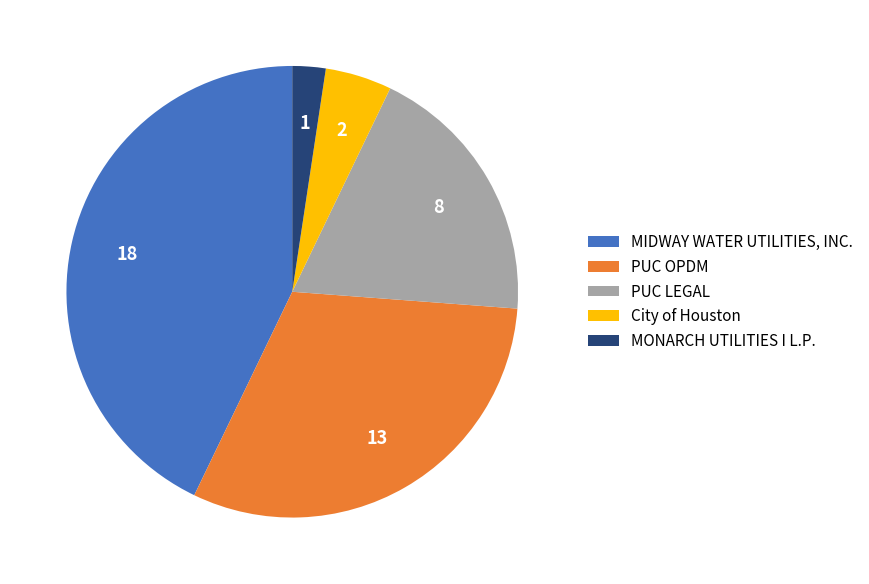

Rank the categories by value from lowest to highest.

MONARCH UTILITIES I L.P., City of Houston, PUC LEGAL, PUC OPDM, MIDWAY WATER UTILITIES, INC.